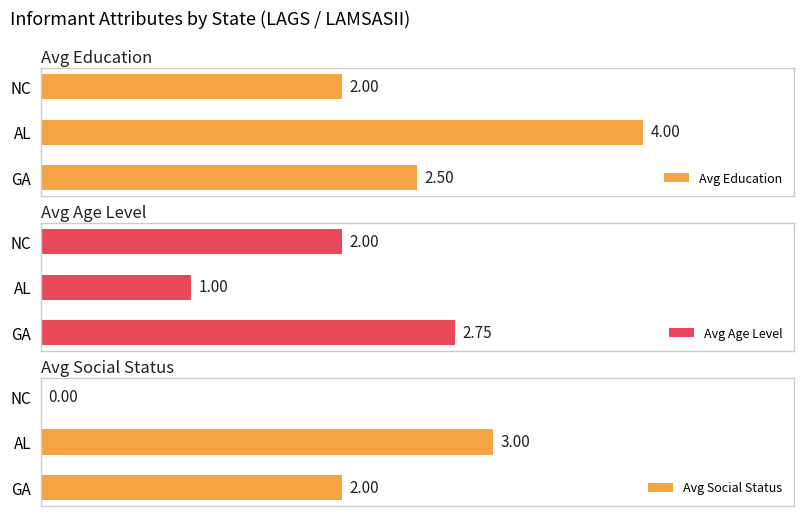

Which category has the lowest value in the Avg Age Level series?

AL